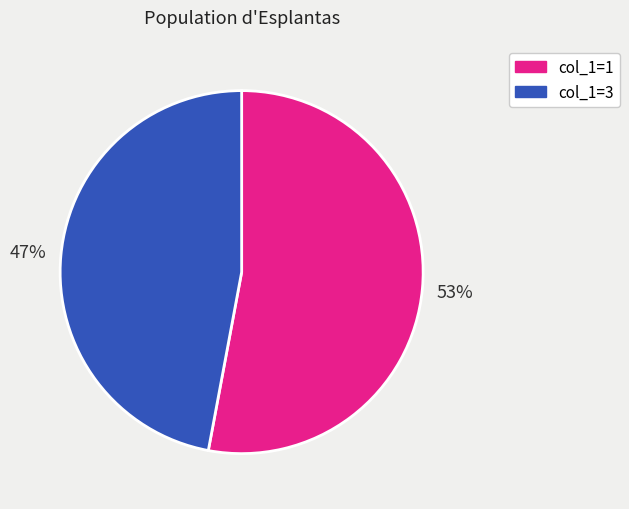

To the nearest percent, what is the average slice percentage?

50%